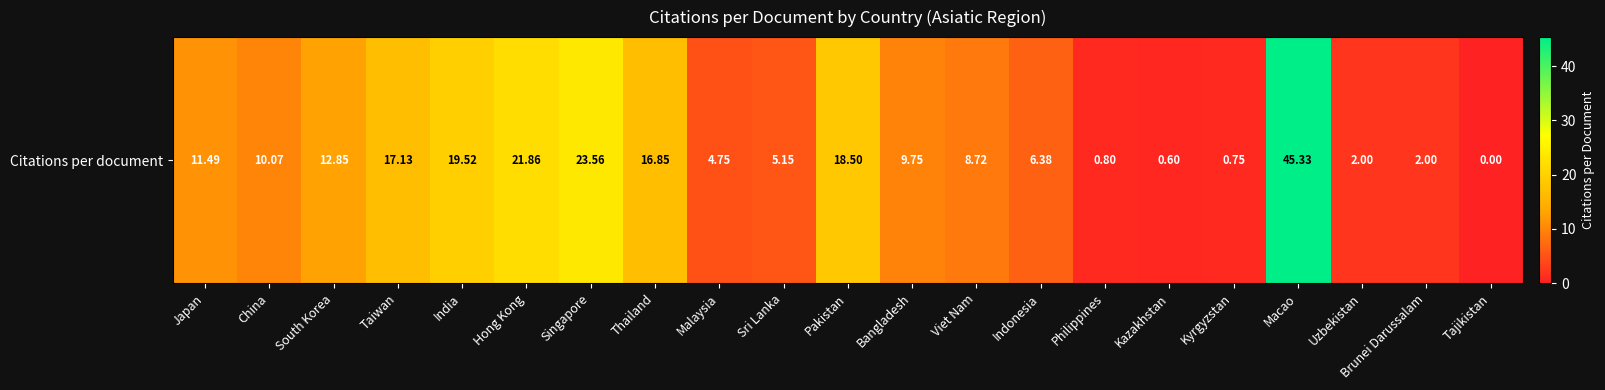

The value at Tajikistan is 27.5. True or false?

False